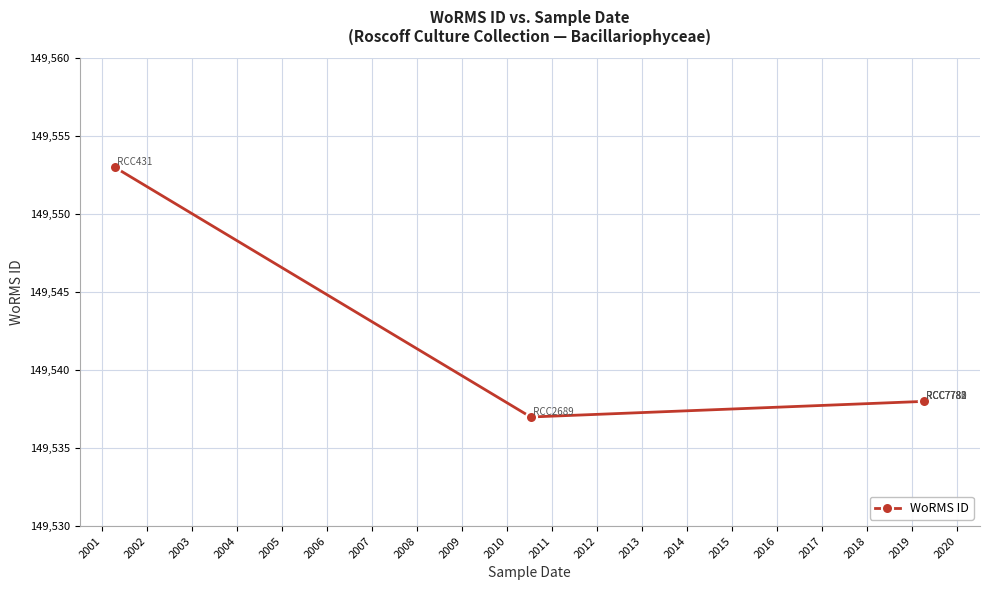

Which has a higher value, 2005 or 2001?

2001